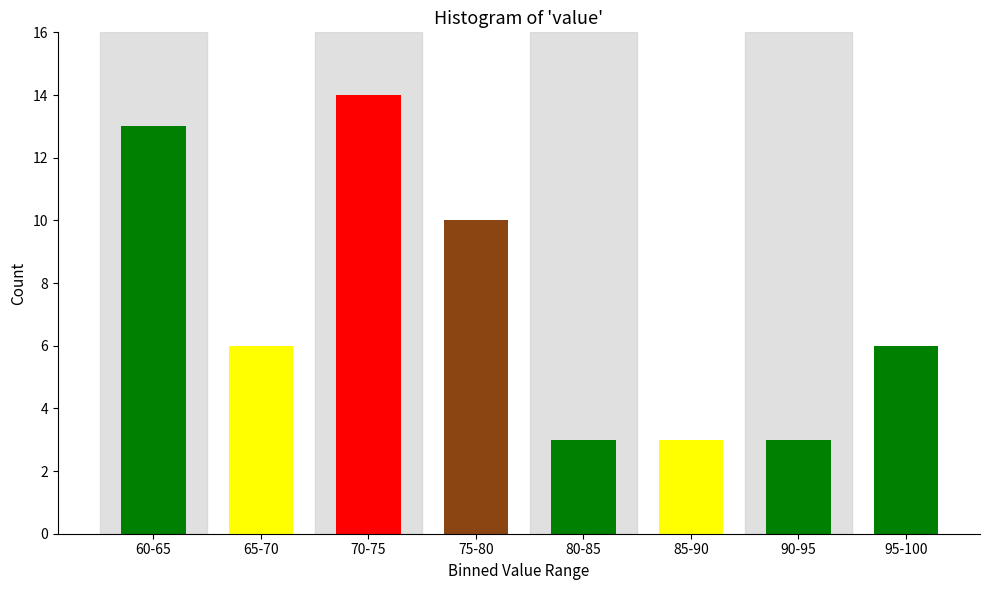

Reading left to right, extract all data points from this chart.

13	6	14	10	3	3	3	6